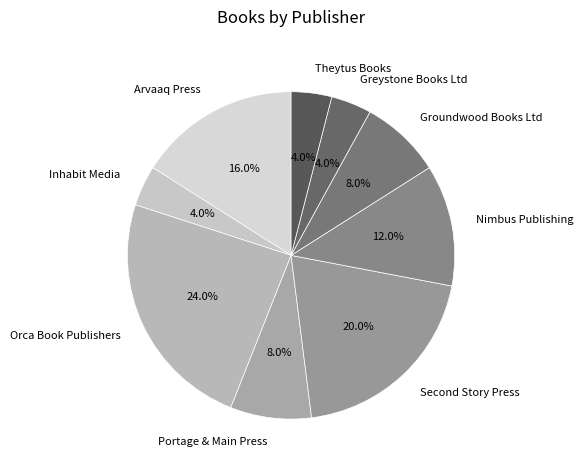

What is the largest slice in the pie chart?

Orca Book Publishers